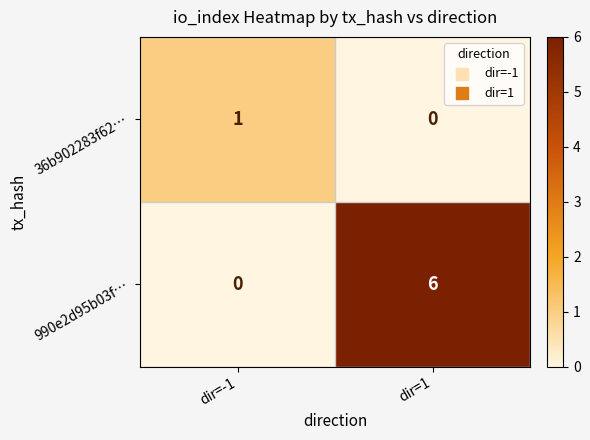

List the series in order of their peak value, lowest first.

36b902283f62…, 990e2d95b03f…